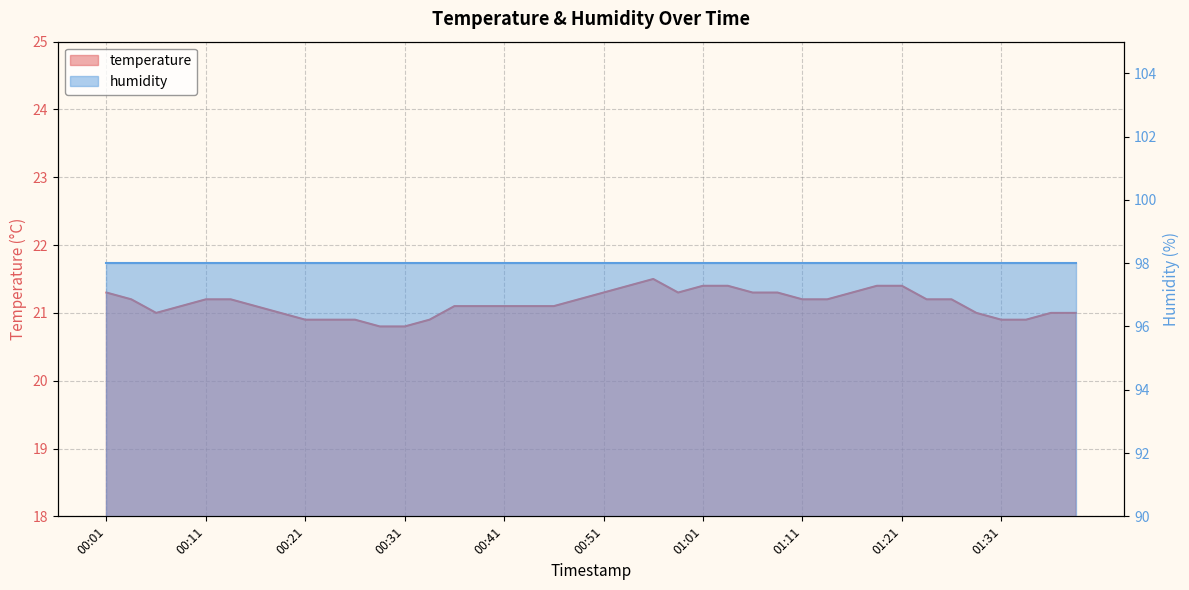

Which label corresponds to the smallest value in the chart?

00:29